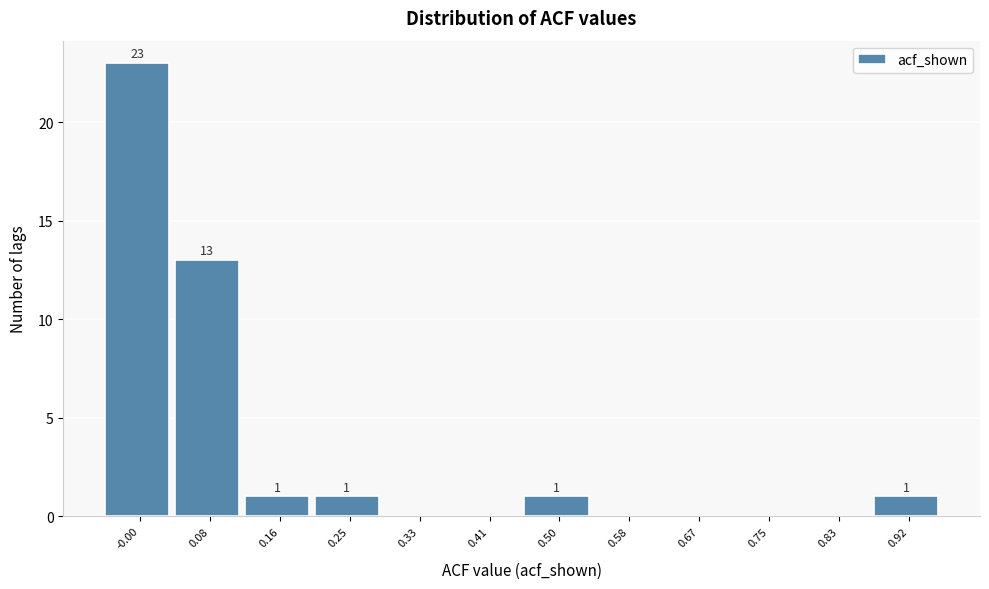

Reading right to left, what are all the values shown in this chart?

0.92=1	0.83=0	0.75=0	0.67=0	0.58=0	0.50=1	0.41=0	0.33=0	0.25=1	0.16=1	0.08=13	-0.00=23